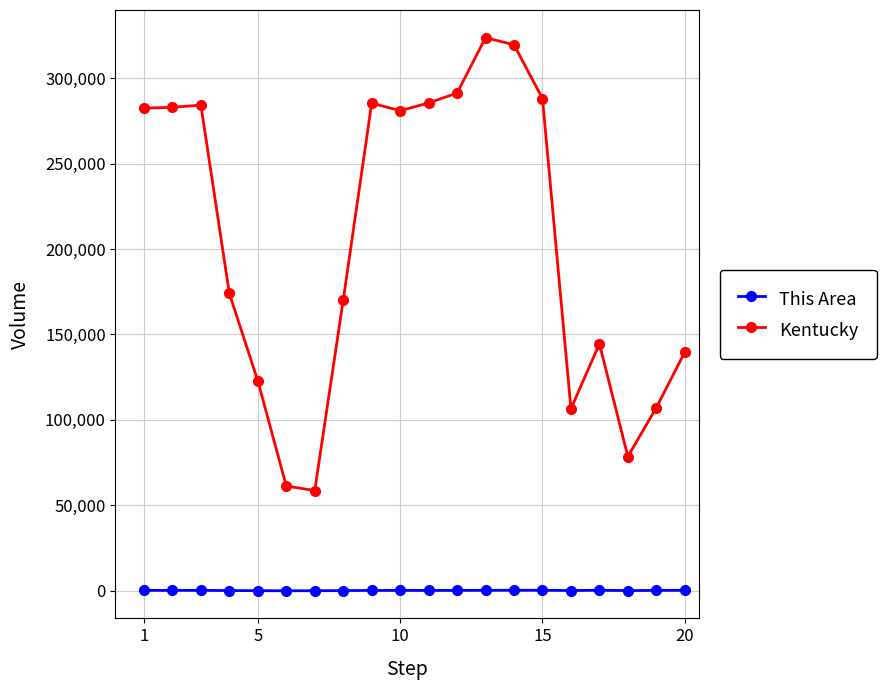

What is the average value of the Kentucky series?

204323